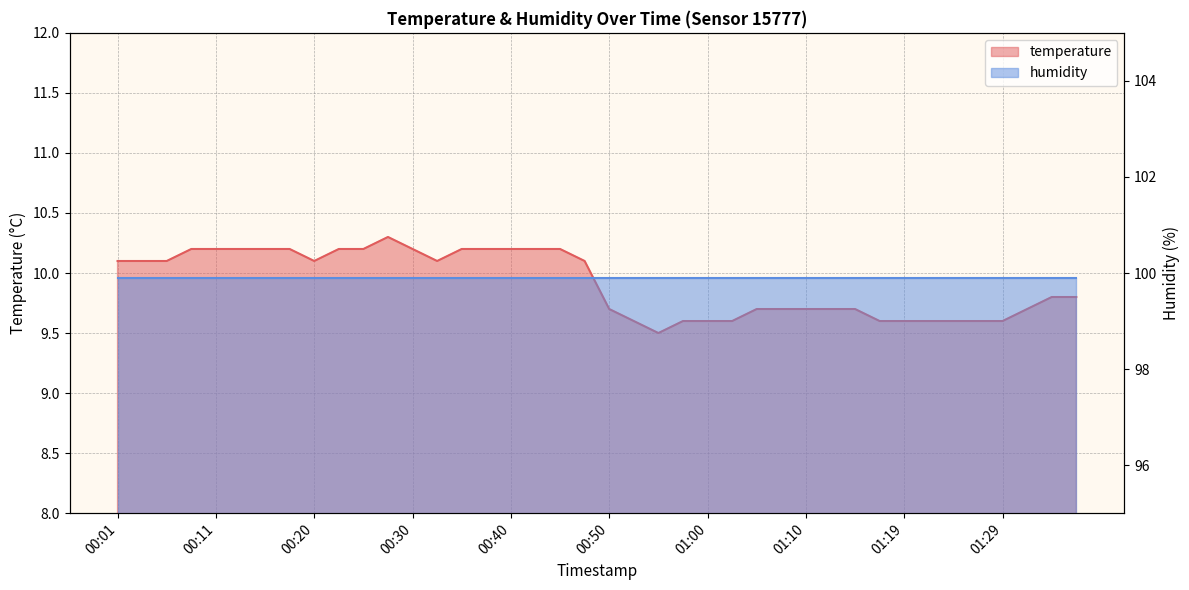

Where is the first local minimum?

00:20